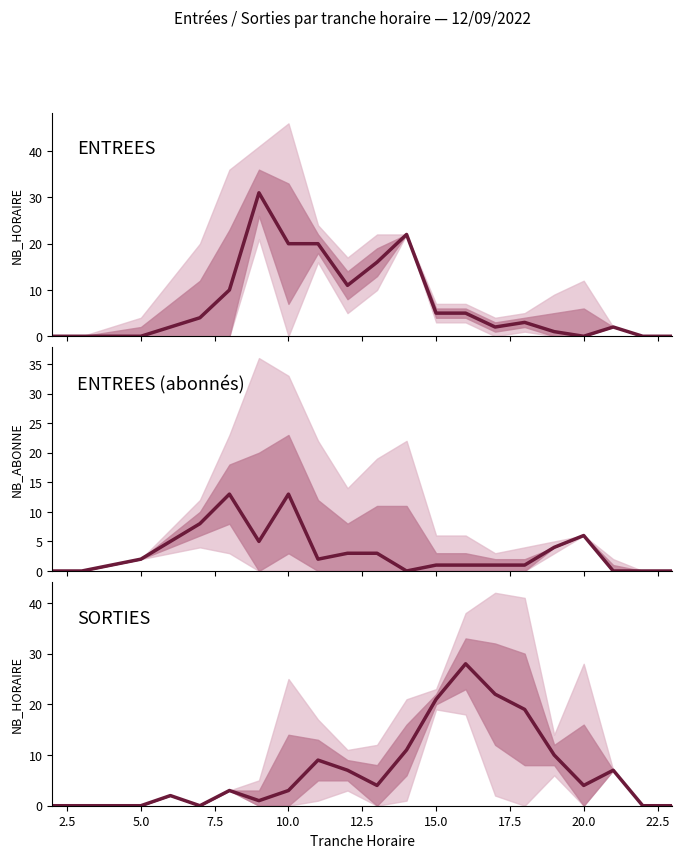

Reading left to right, what are all the values shown in this chart?

ENTREES NB_HORAIRE: 0	0	0	0	2	4	10	31	20	20	11	16	22	5	5	2	3	1	0	2	0	0
ENTREES NB_ABONNE: 0	0	1	2	5	8	13	5	13	2	3	3	0	1	1	1	1	4	6	0	0	0
SORTIES NB_HORAIRE: 0	0	0	0	2	0	3	1	3	9	7	4	11	21	28	22	19	10	4	7	0	0